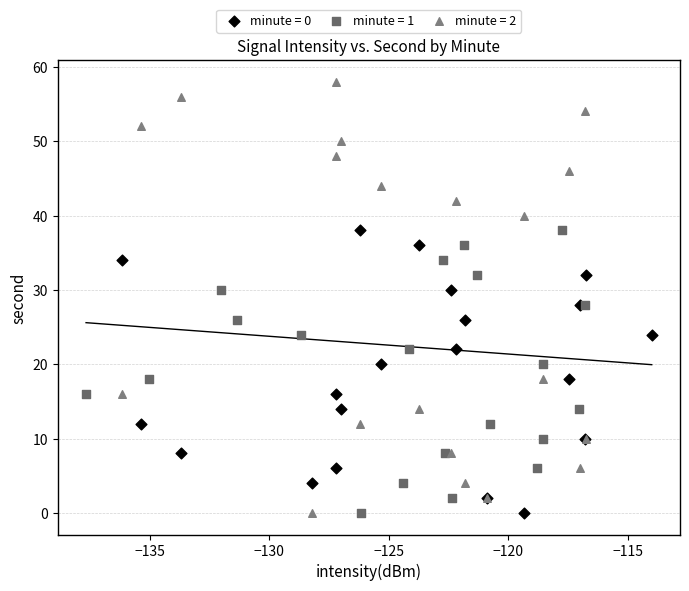

Which series has the largest Y range (max minus min)?

minute = 2